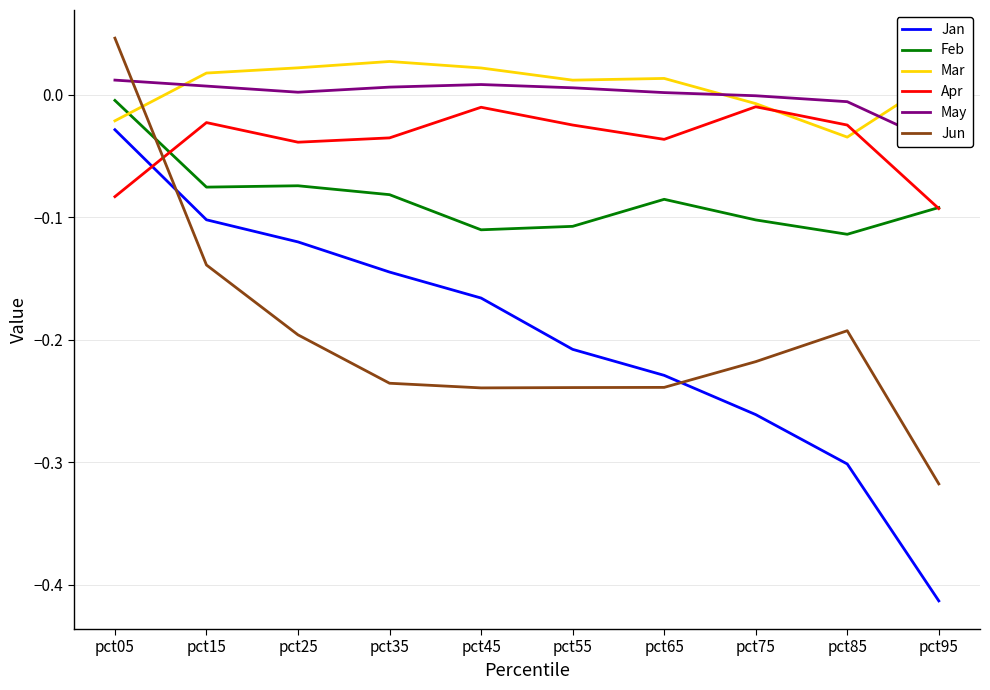

What is the difference between the maximum and minimum values in the Jun series?

0.4